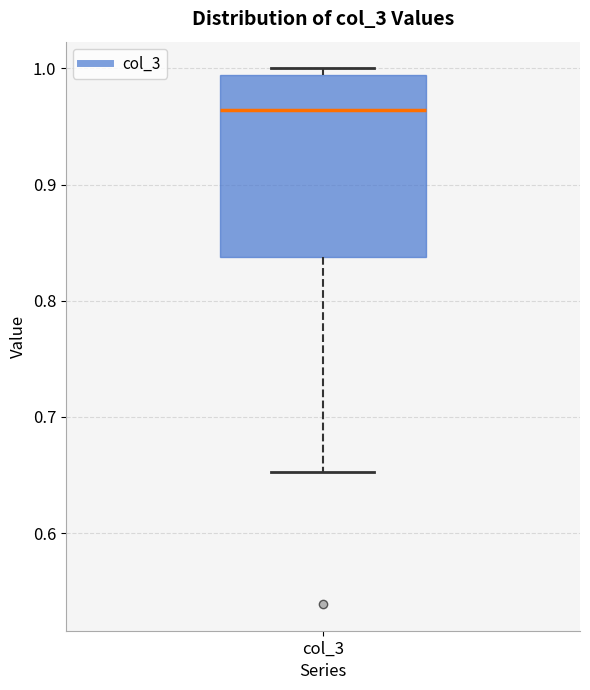

Transcribe this box plot: give where the median line is, the range the box spans, and where the two whiskers end, as read against the y-axis. The values are not printed on the chart, so give them approximately, as read against the axis.

median 0.96, box 0.84 to 0.99, whiskers 0.65 to 1.00